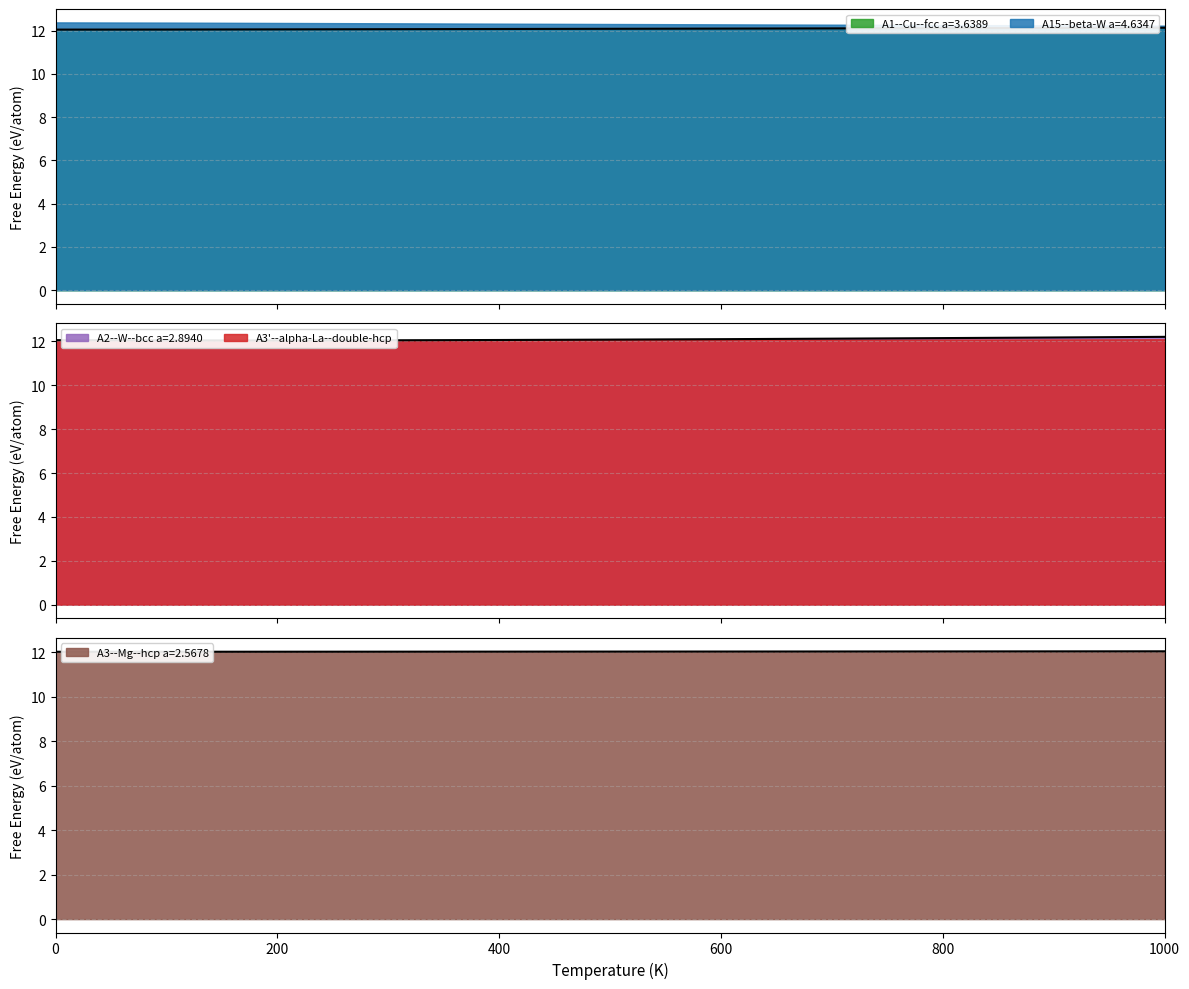

What is the total value across all series at 400.0?

36.2